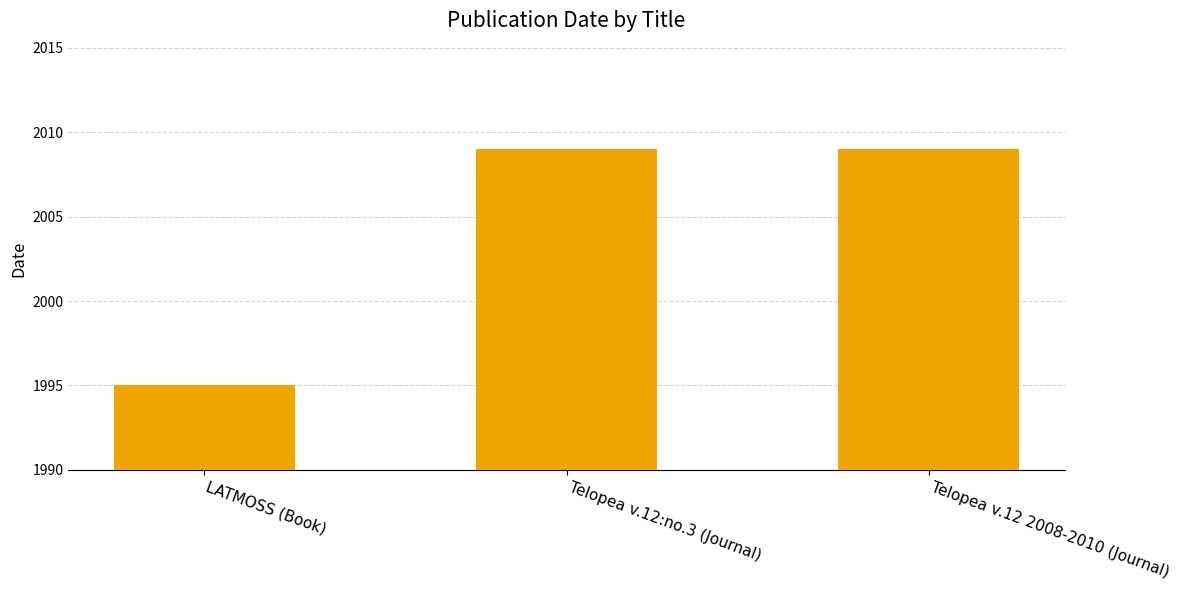

What is the greatest value displayed?

2009